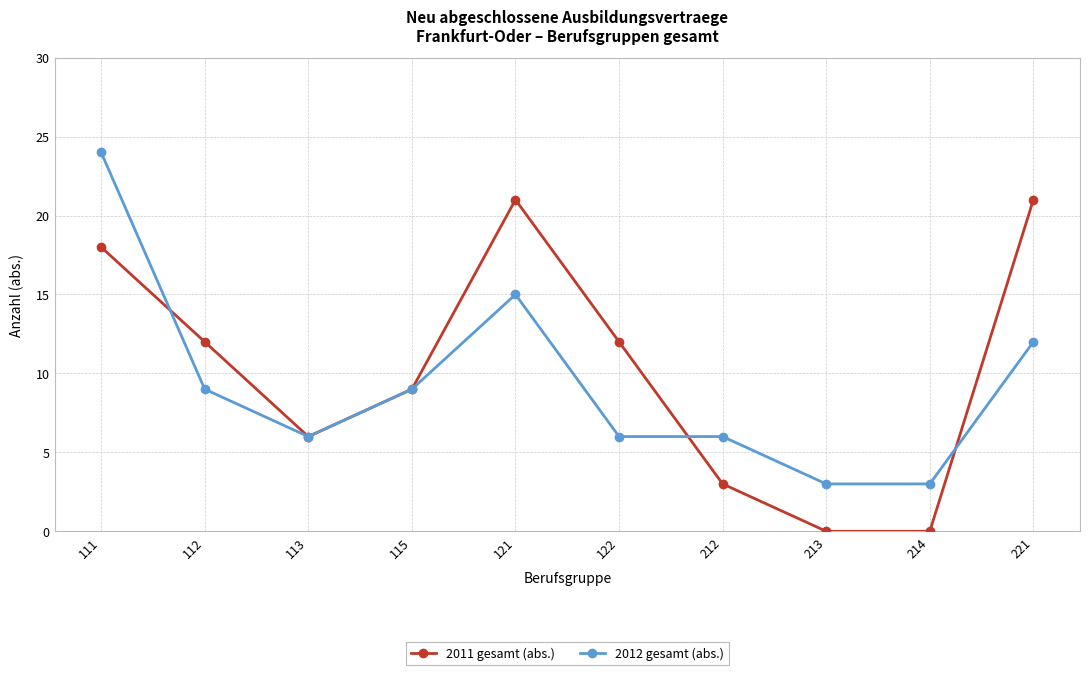

What is the lowest value of the 2012 gesamt (abs.) series?

3